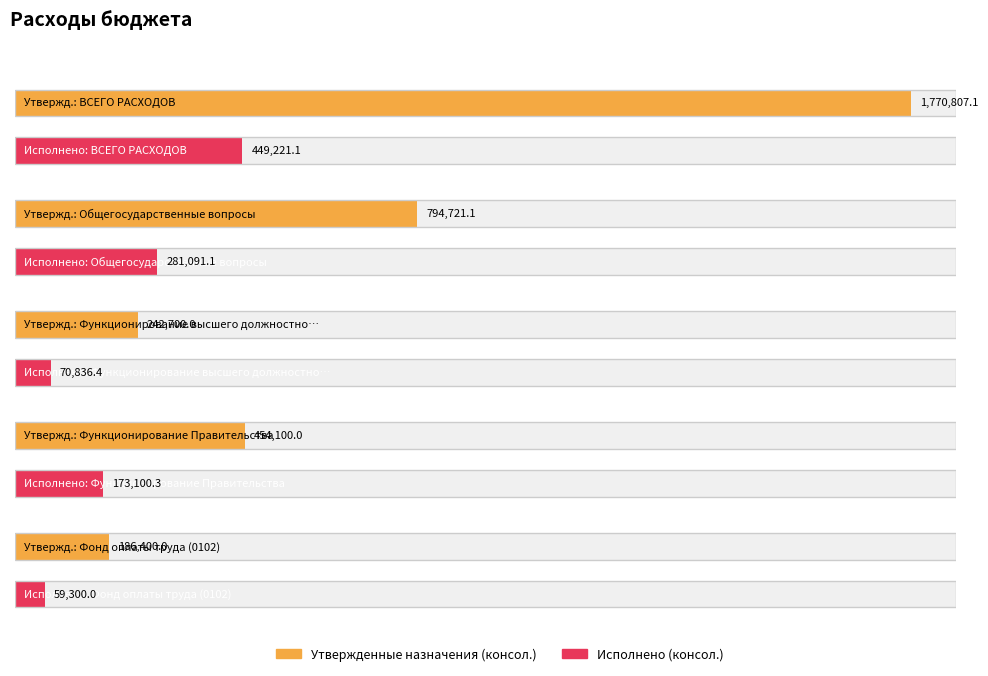

Reading left to right, transcribe all the data shown in this chart.

Утвержденные назначения (консол.): 1770807.1	794721.1	242700.0	454100.0	186400.0
Исполнено (консол.): 449221.1	281091.1	70836.4	173100.3	59300.0